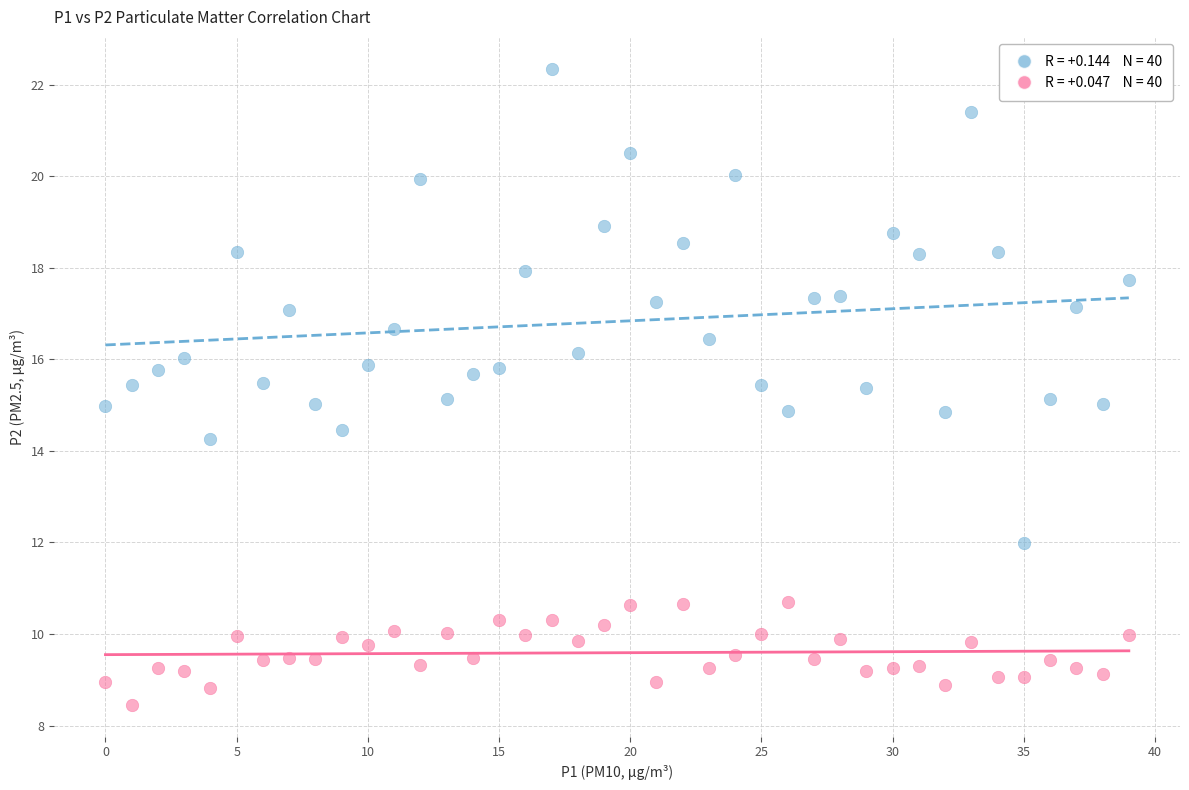

Across all data points, what is the range of Y values (max minus min)?

13.9